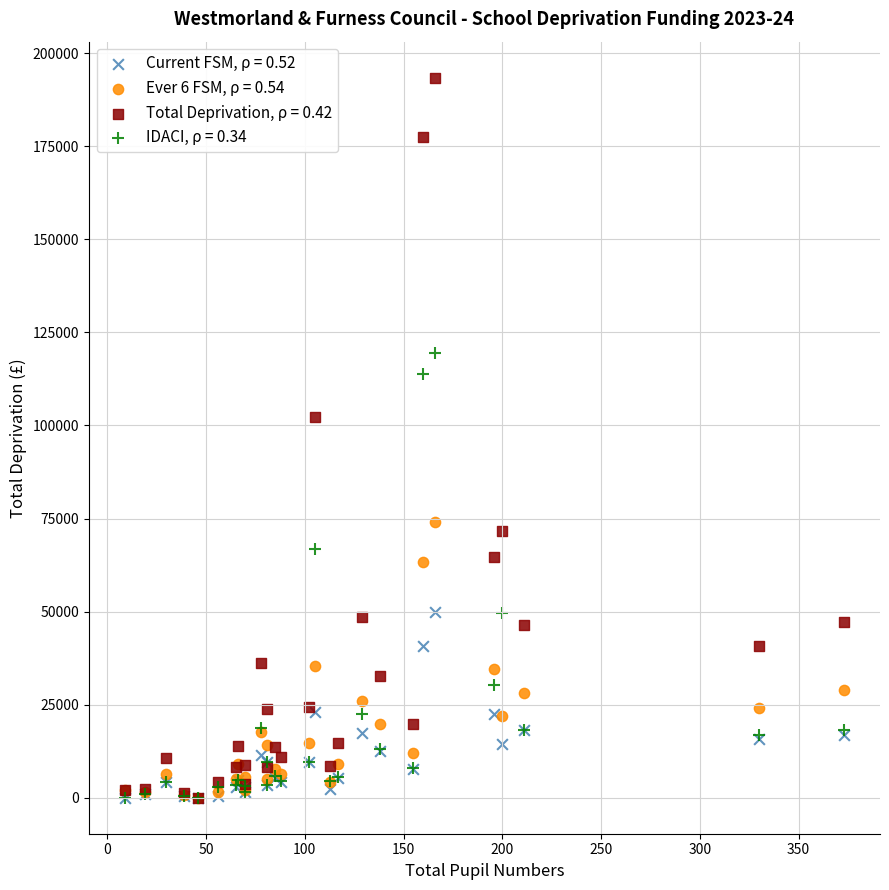

Across all series, what Y value is closest to 96712?

102140